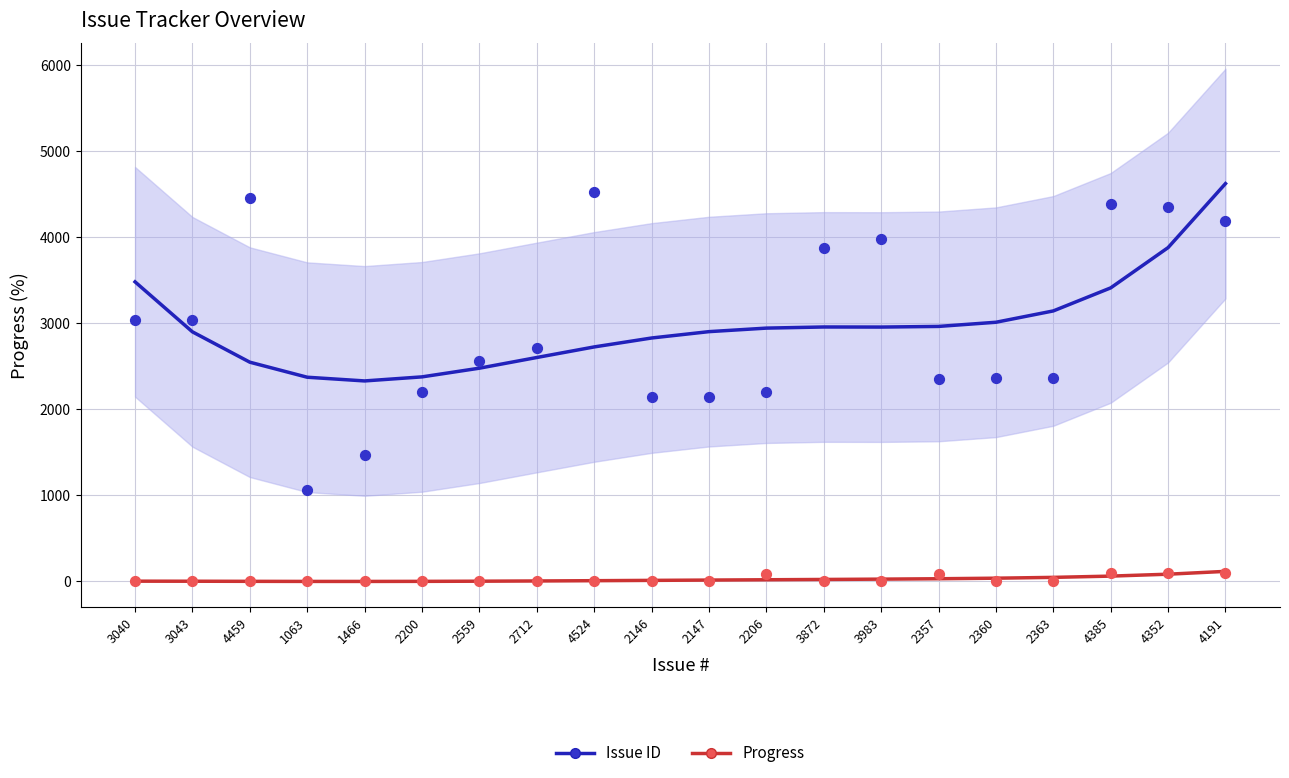

What are all the series names shown in the legend?

Issue ID, Progress